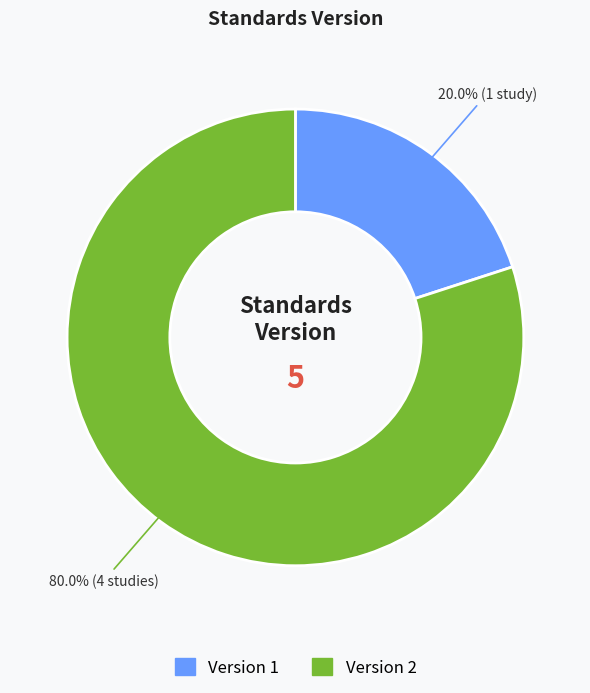

Which has a higher value, Version 2 or Version 1?

Version 2